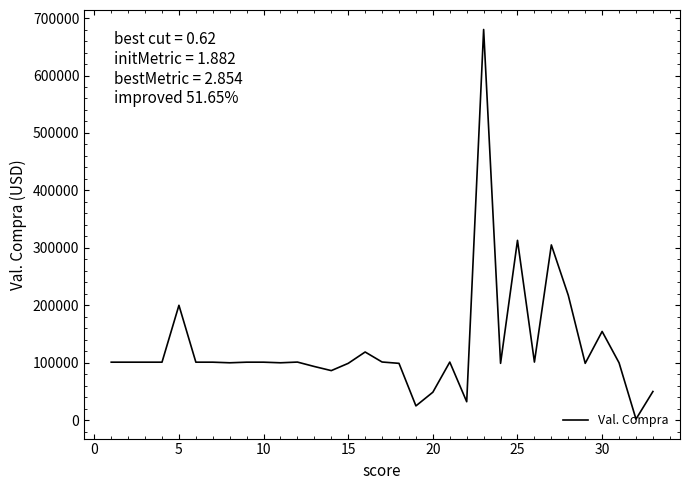

What is the maximum value shown in the chart?

680091.0